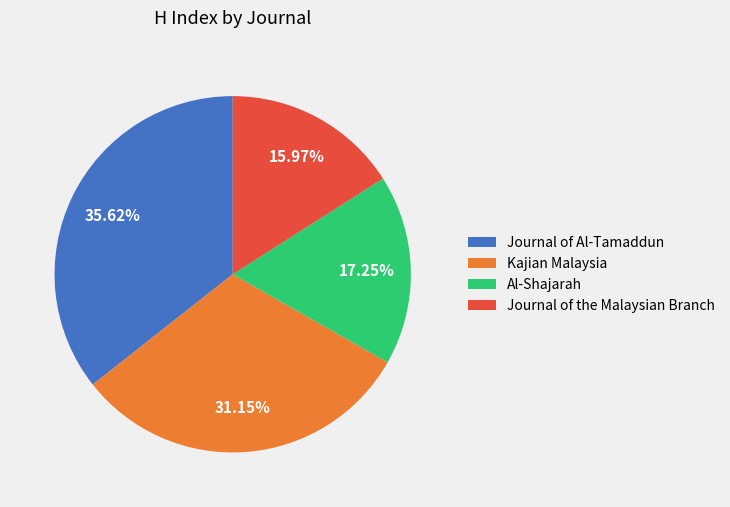

Does Kajian Malaysia account for over 50% of the chart?

No